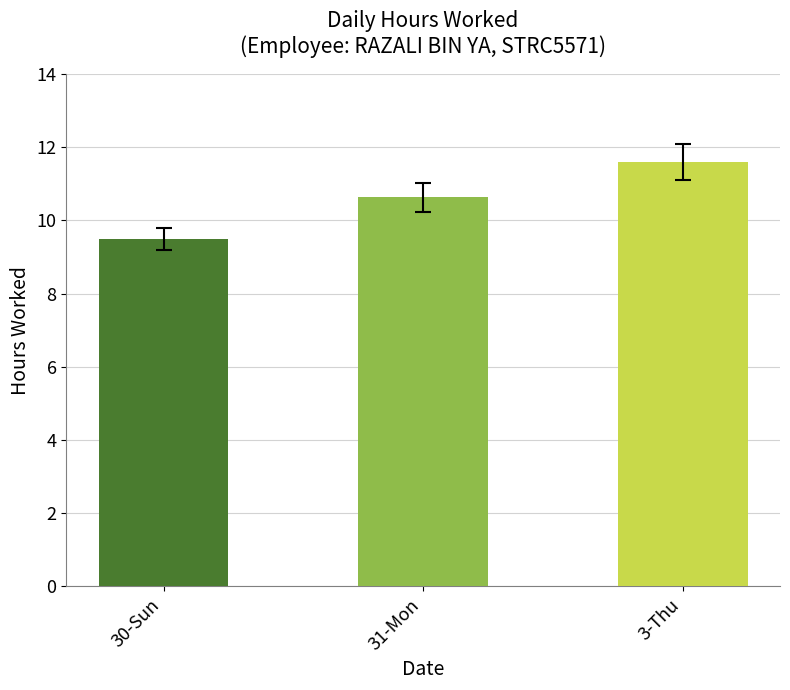

List the labels in order of value, smallest first.

30-Sun, 31-Mon, 3-Thu